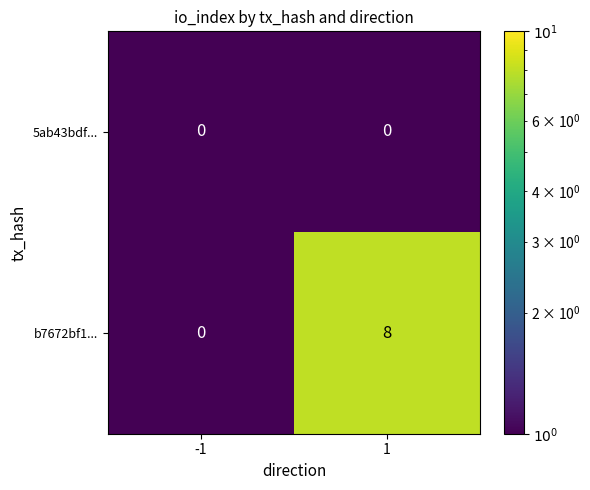

What is the total value across all series at -1?

0